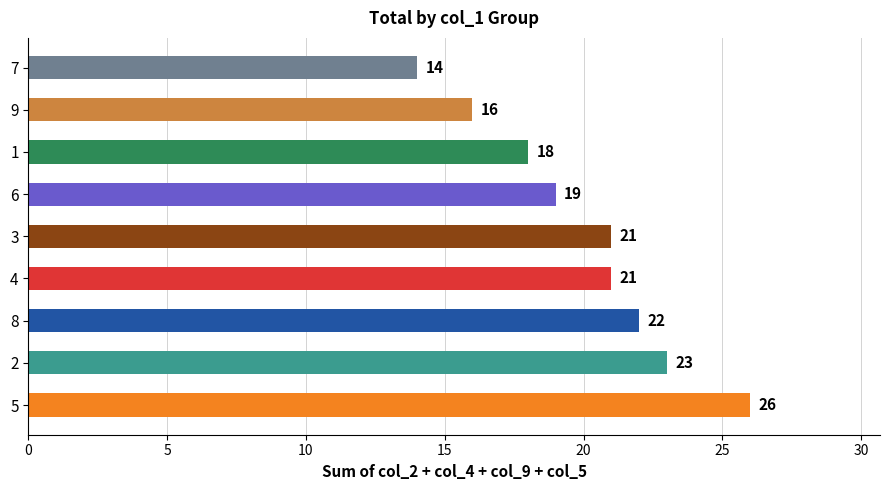

Reading bottom to top, what are all the values shown in this chart?

5=26	2=23	8=22	4=21	3=21	6=19	1=18	9=16	7=14